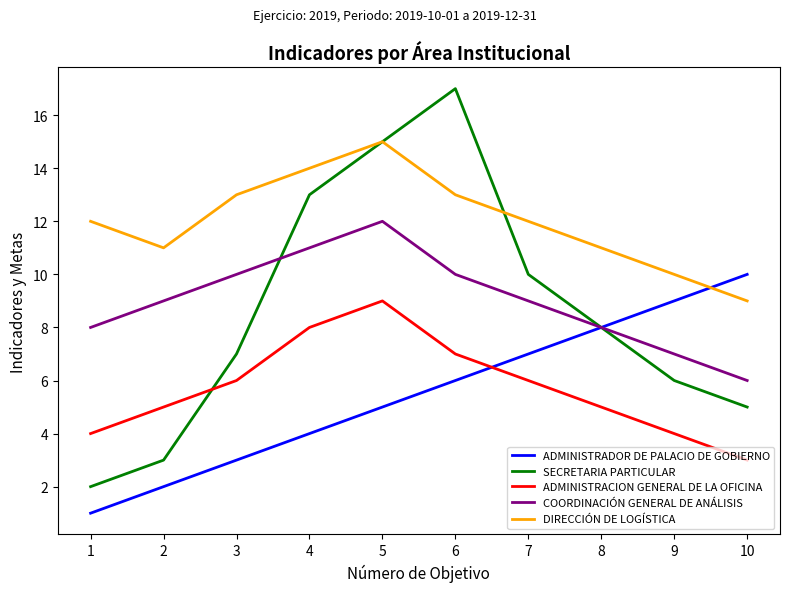

Does the chart have visible grid lines?

No